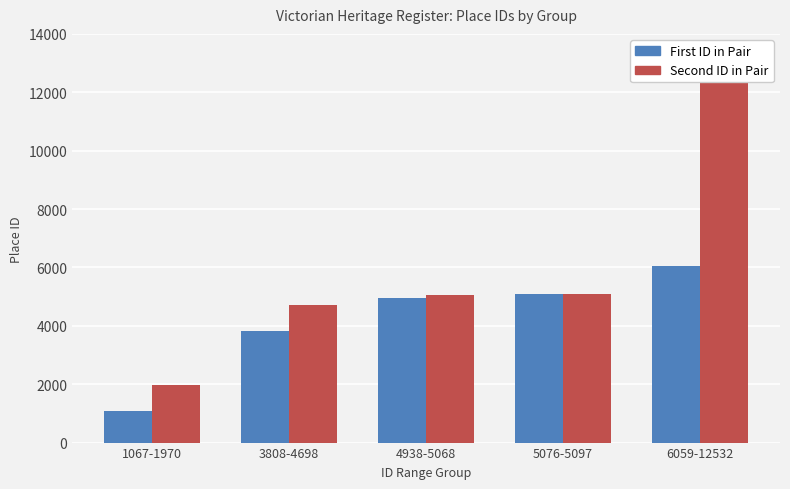

True or false: First ID in Pair has a value of 5076 at 5076-5097.

True